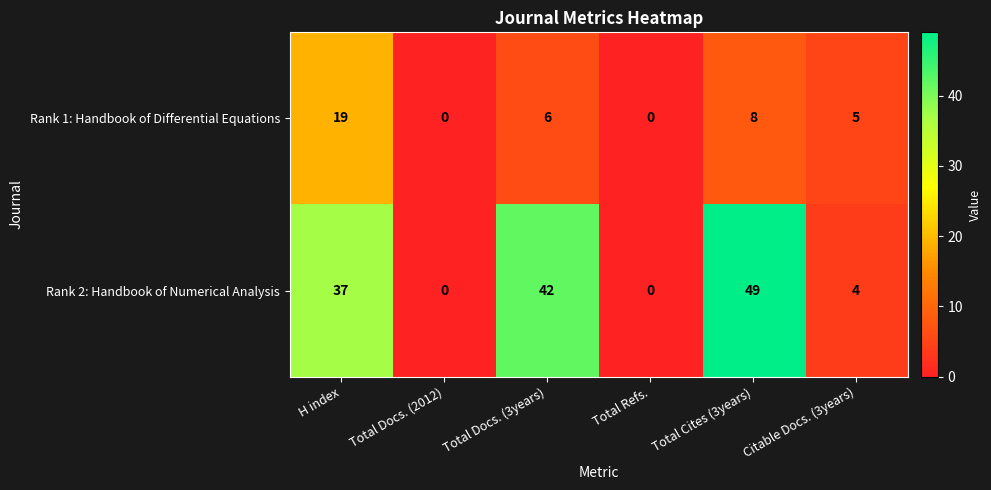

What is the maximum value shown in the chart?

49